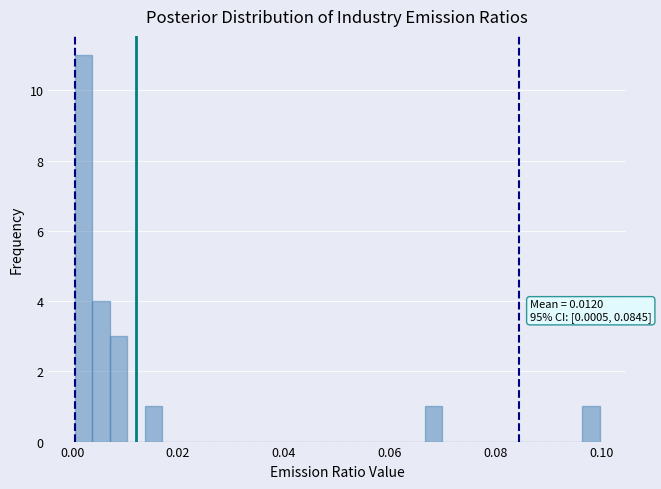

Around what value on the x-axis is the tallest bar? Give the approximate position of its centre, as read against the axis.

0.002